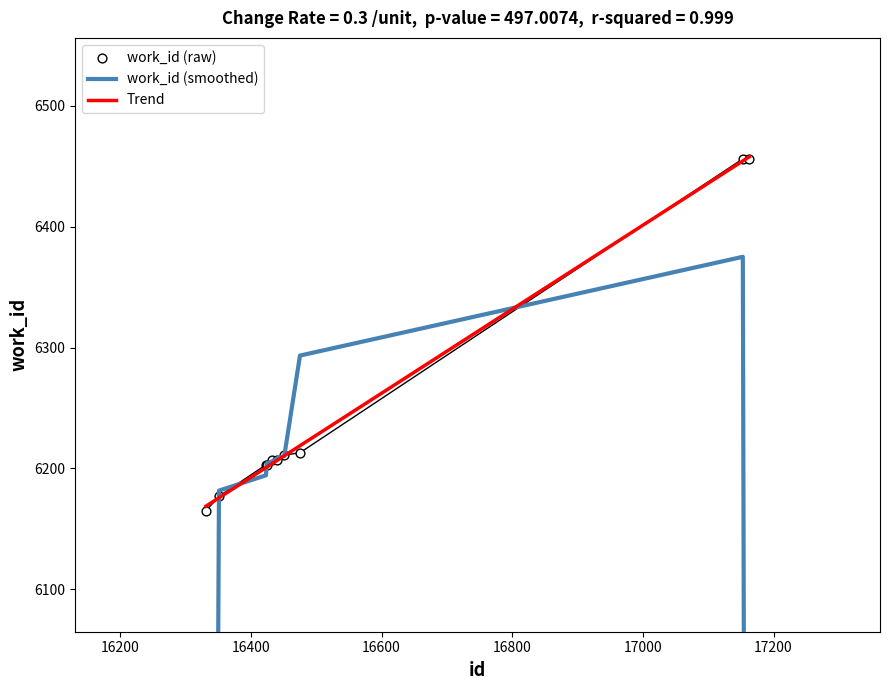

At which category is the sum across all series the highest?

17153